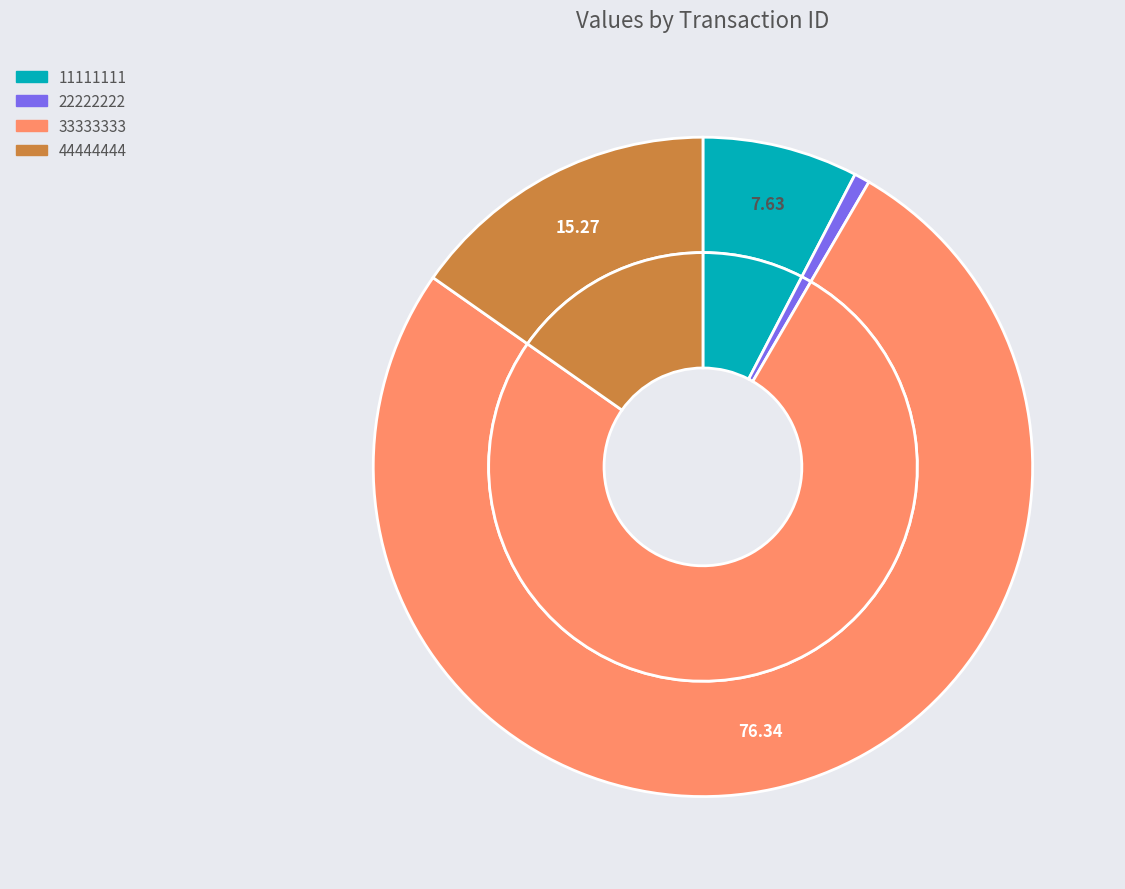

How many segments does this pie chart have?

4